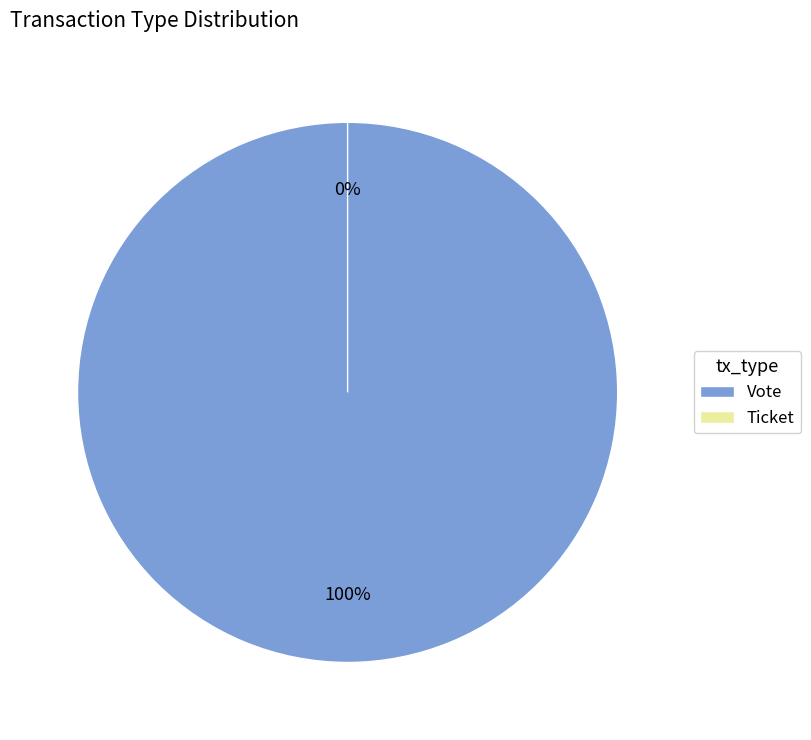

What percentage do Ticket and Vote together represent?

100.0%